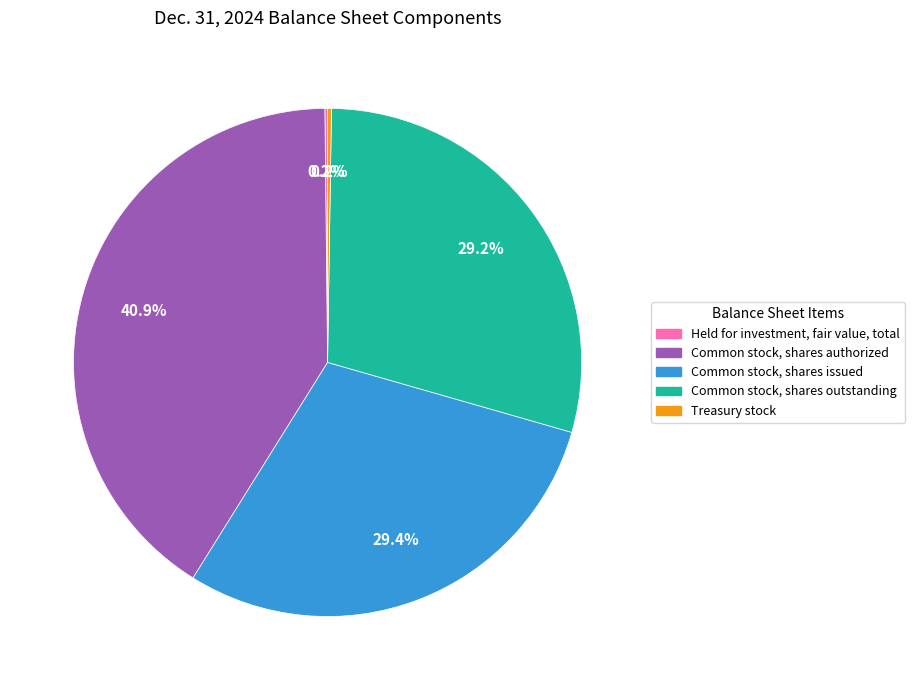

Which has a higher value, Common stock, shares authorized or Common stock, shares outstanding?

Common stock, shares authorized